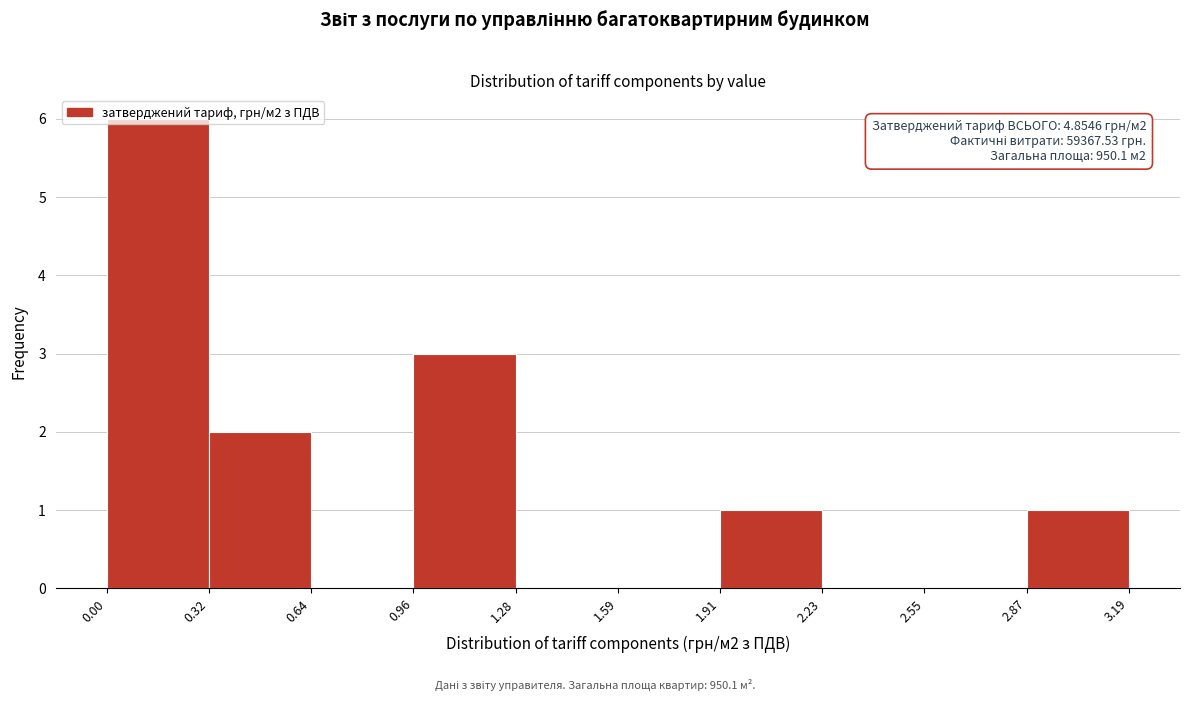

Over which range of the x-axis is the bar tallest?

0.00 to 0.32